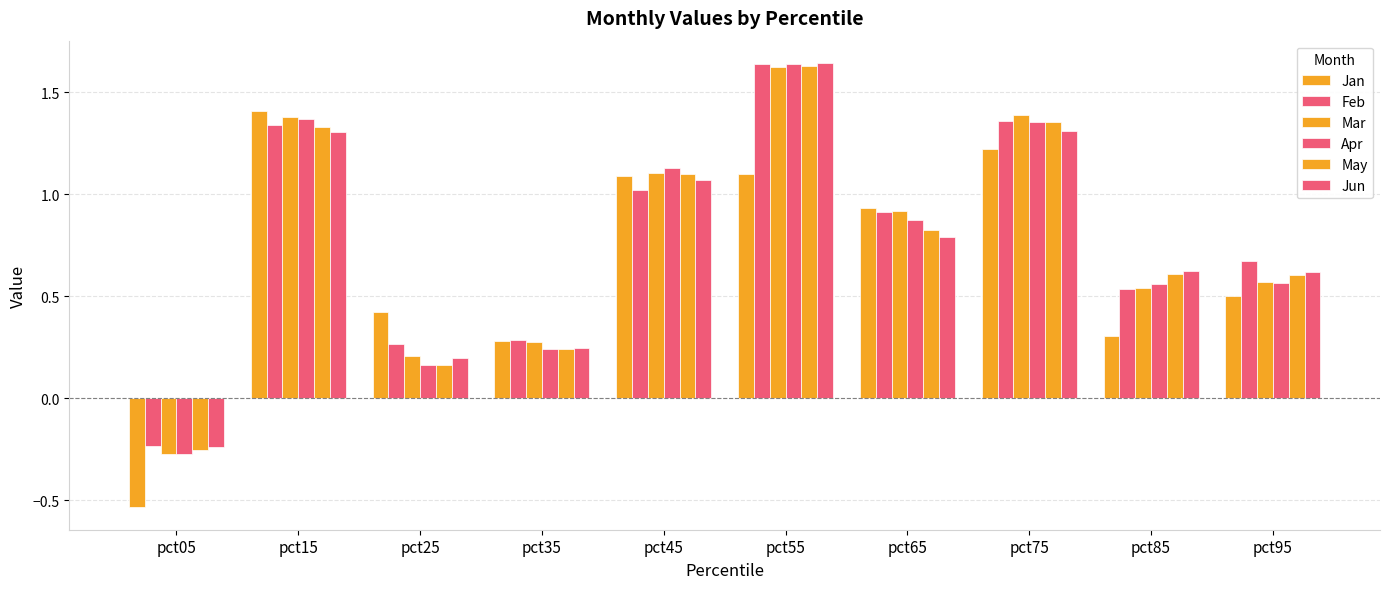

How many data points in May are above 0?

9